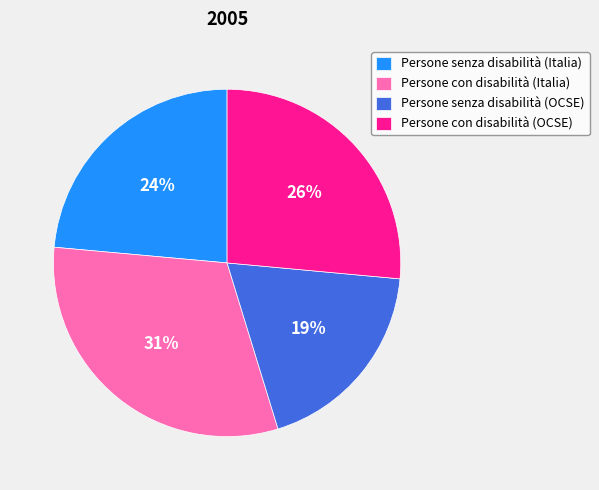

Count the number of slices in the pie.

4